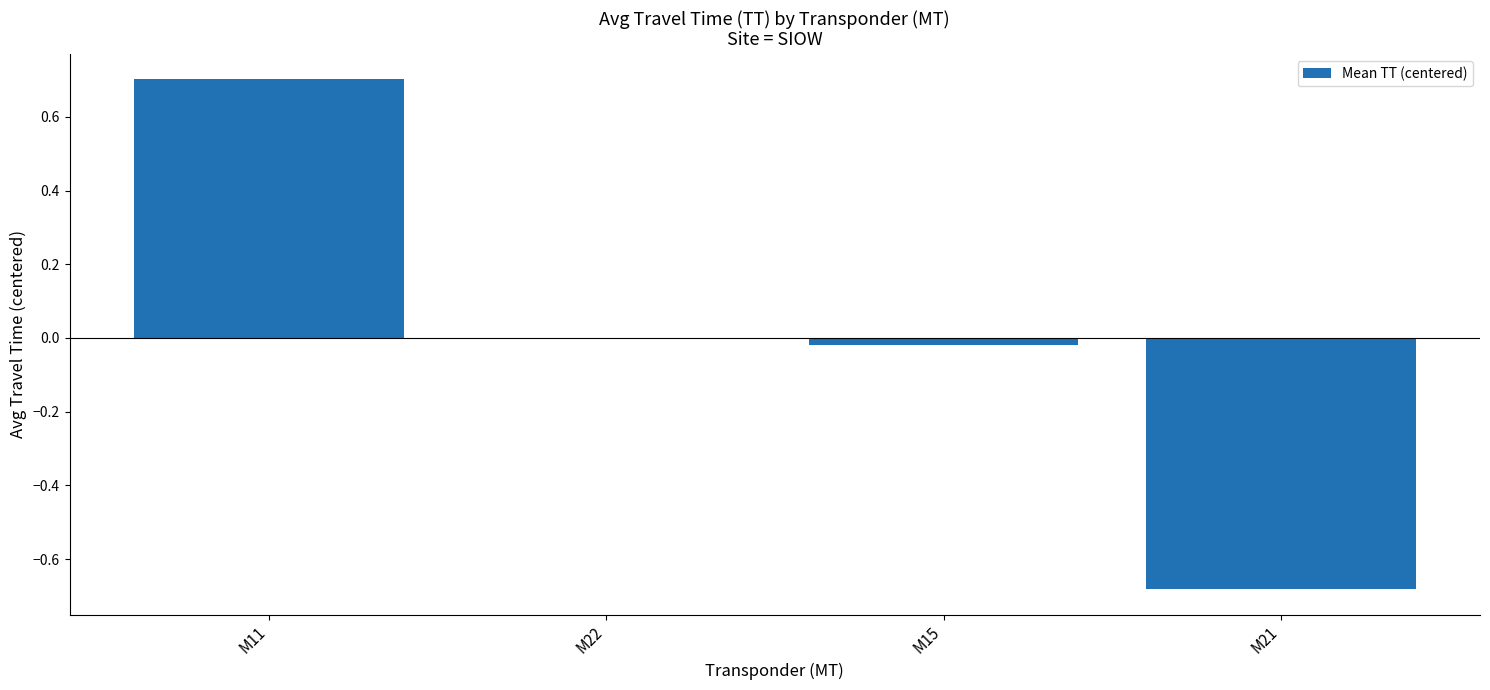

The chart shows a value of -0.0 at M15. True or false?

True